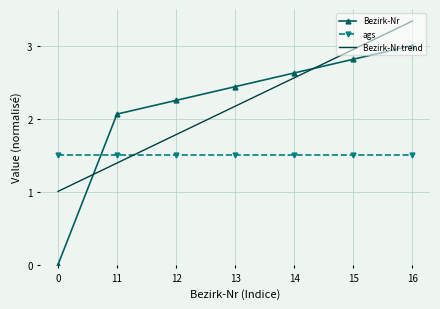

Is the value of Bezirk-Nr trend at 11 greater than the value of Bezirk-Nr at 16?

No